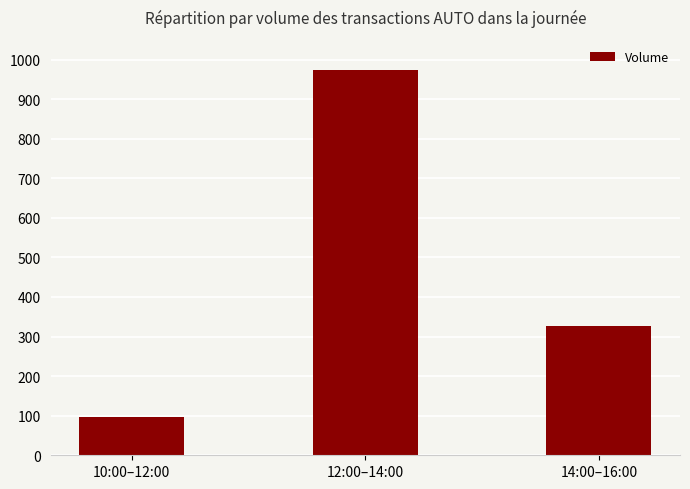

What is the sum of all values?

1396